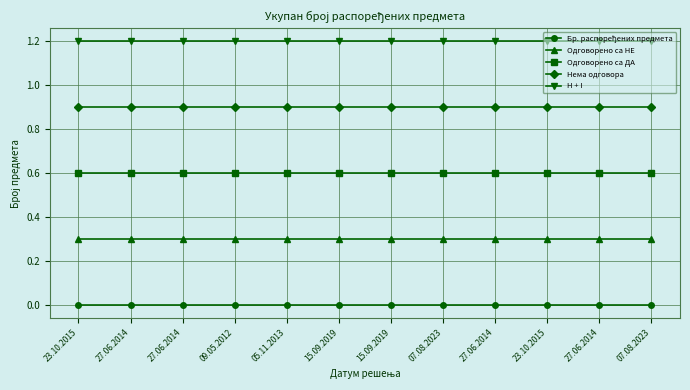

Reading left to right, transcribe all the data shown in this chart.

Бр. распоређених предмета: 0.0	0.0	0.0	0.0	0.0	0.0	0.0	0.0	0.0	0.0	0.0	0.0
Одговорено са НЕ: 0.3	0.3	0.3	0.3	0.3	0.3	0.3	0.3	0.3	0.3	0.3	0.3
Одговорено са ДА: 0.6	0.6	0.6	0.6	0.6	0.6	0.6	0.6	0.6	0.6	0.6	0.6
Нема одговора: 0.9	0.9	0.9	0.9	0.9	0.9	0.9	0.9	0.9	0.9	0.9	0.9
H + I: 1.2	1.2	1.2	1.2	1.2	1.2	1.2	1.2	1.2	1.2	1.2	1.2